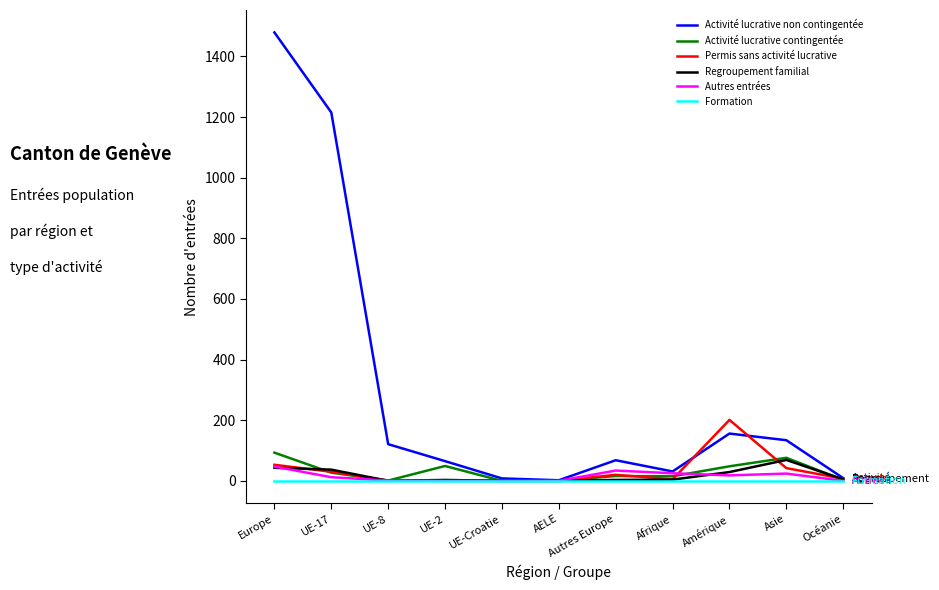

Is this an area chart (filled region under the line)?

No